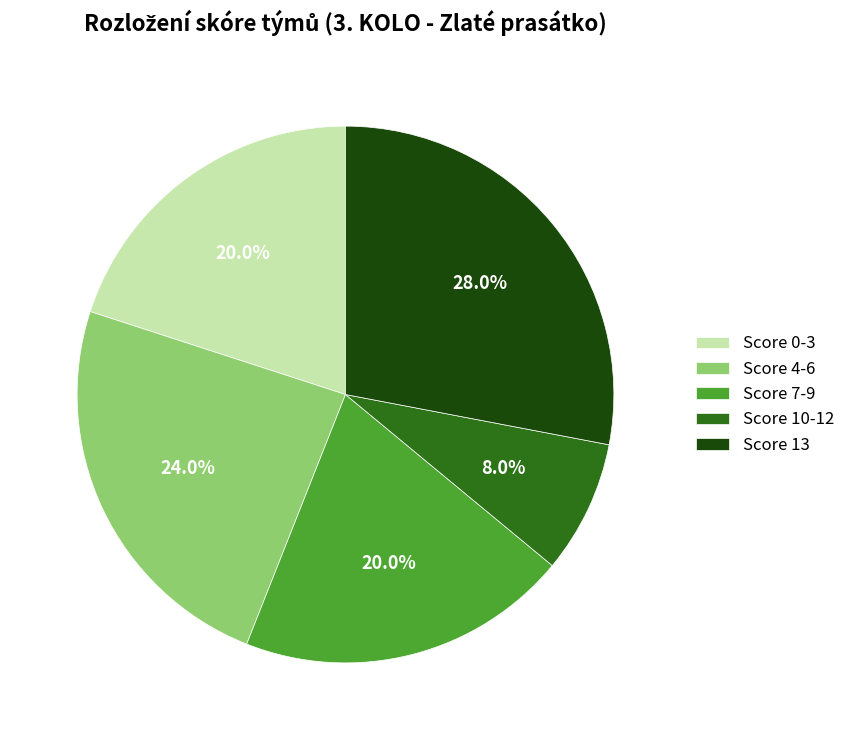

Between Score 10-12 and Score 0-3, which is larger?

Score 0-3